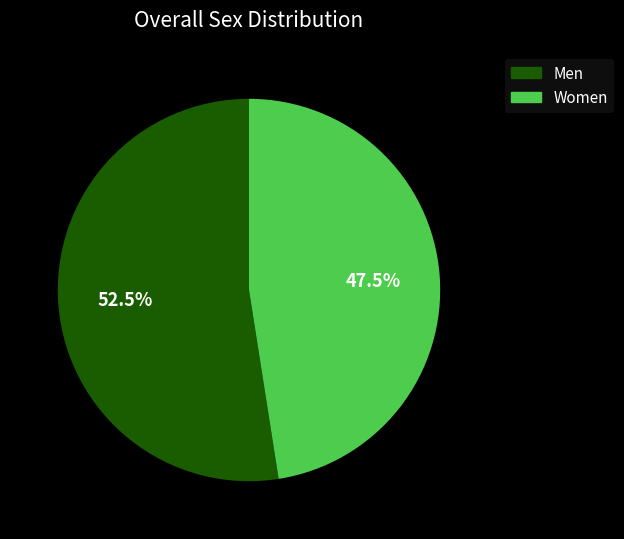

Count the number of slices in the pie.

2